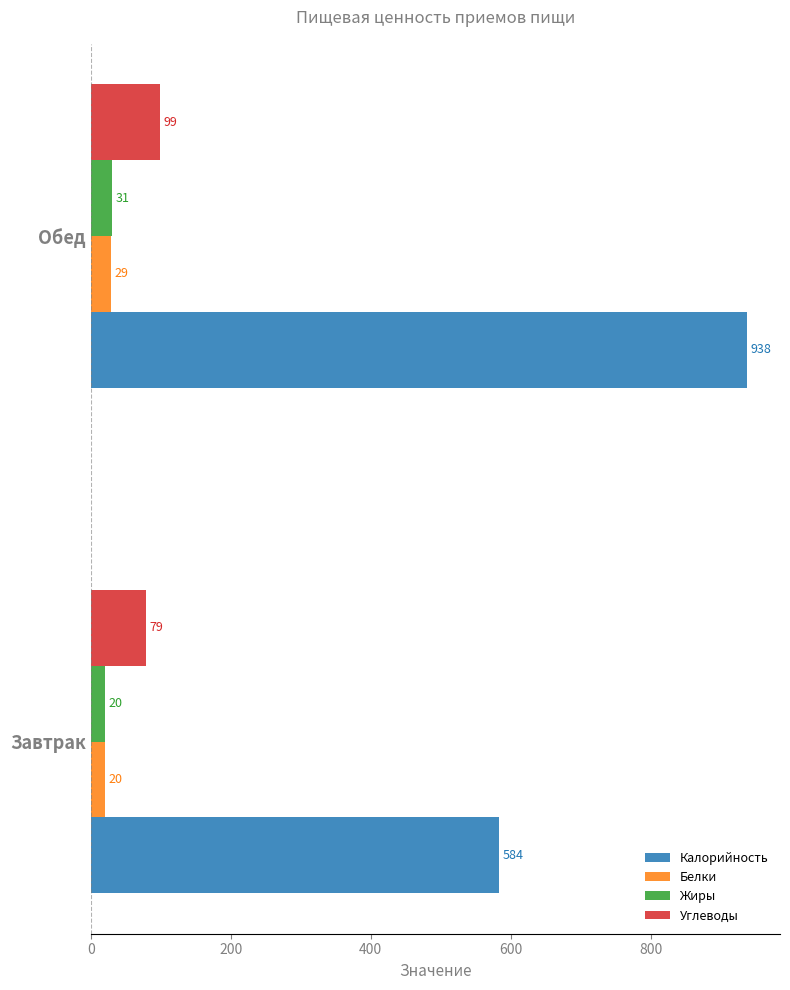

True or false: Калорийность has a value of 938 at Обед.

True